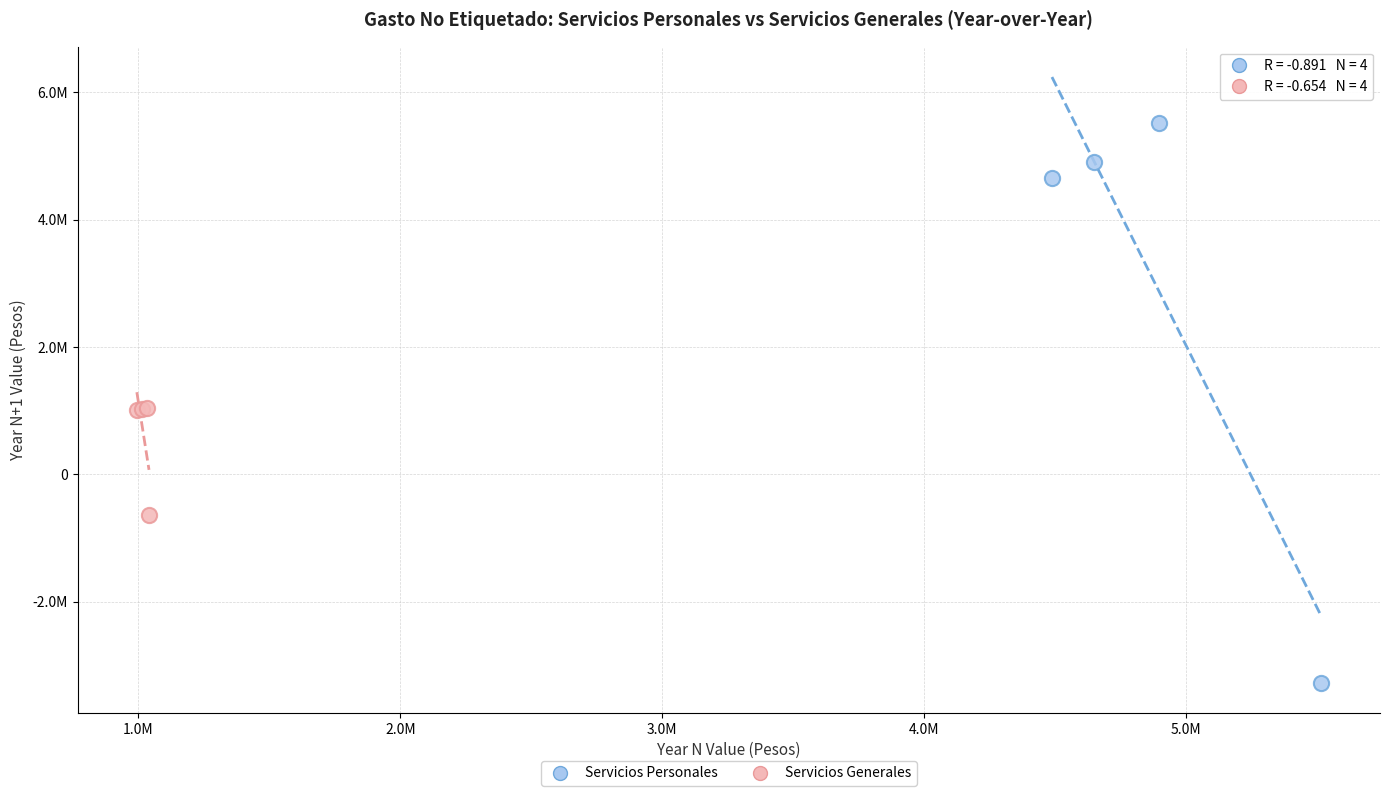

Which series contains the lowest Y value?

Servicios Personales